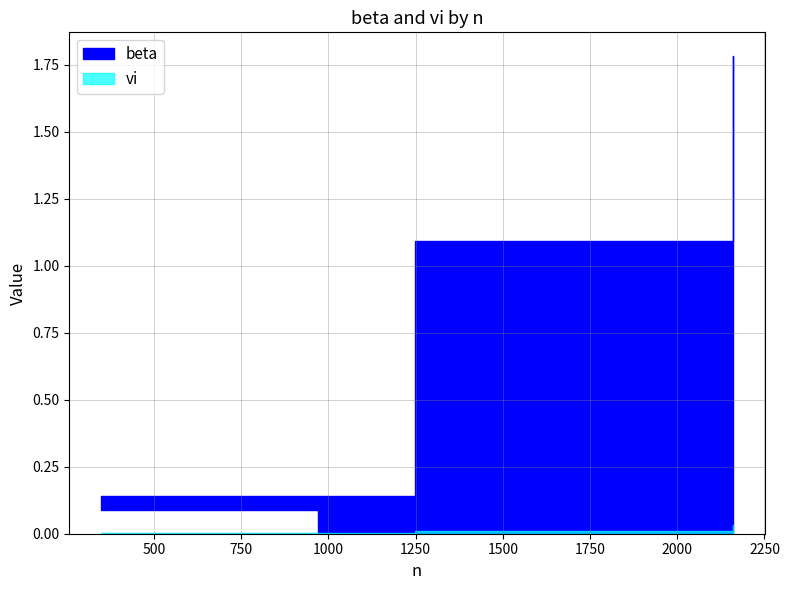

Where is vi nearest to the value 0?

971